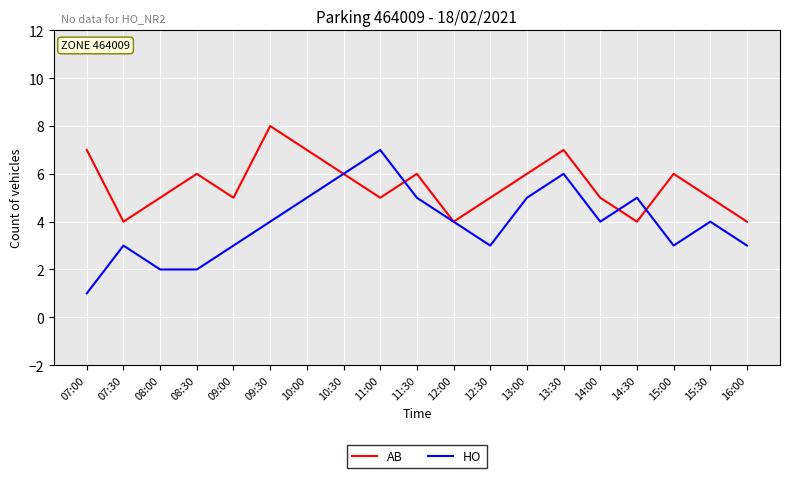

How many interior local valleys does the AB series have?

5